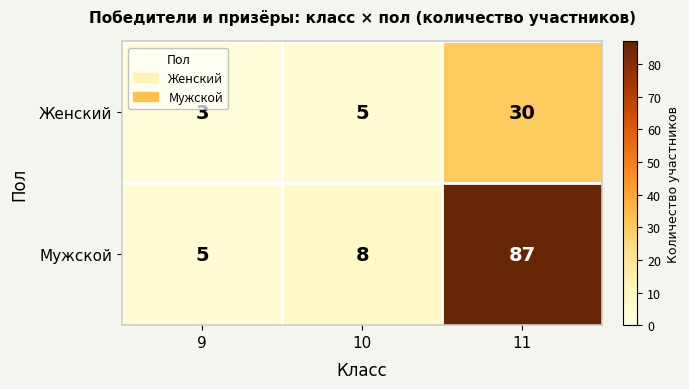

Reading left to right, what are all the values shown in this chart?

Женский: 3	5	30
Мужской: 5	8	87